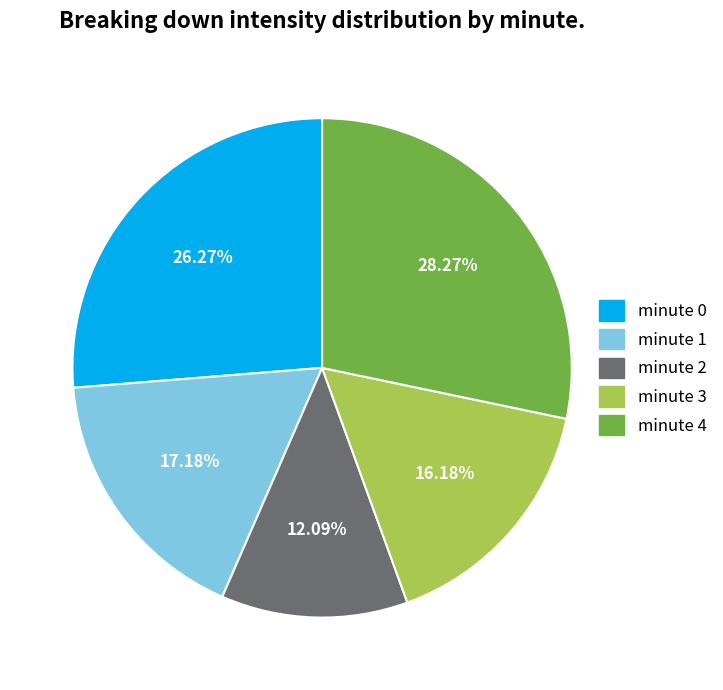

Approximately how many times larger is the value at minute 1 compared to minute 2?

1.4